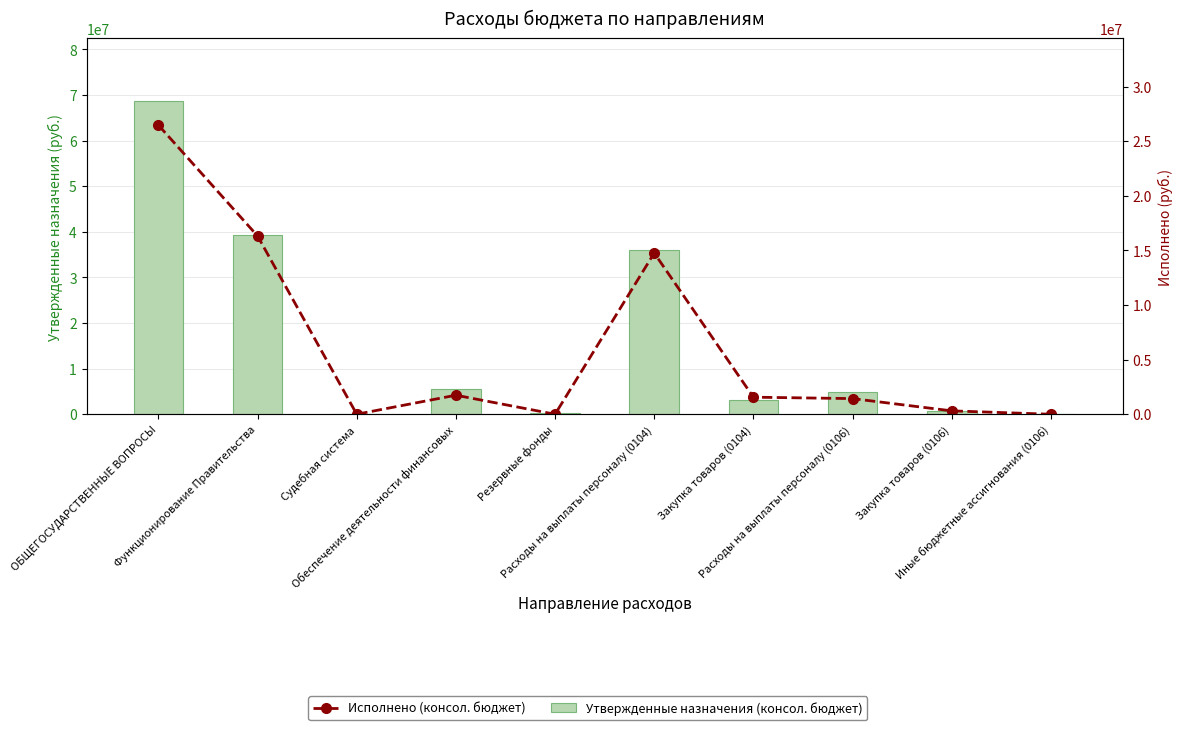

Does the chart contain any negative values?

No